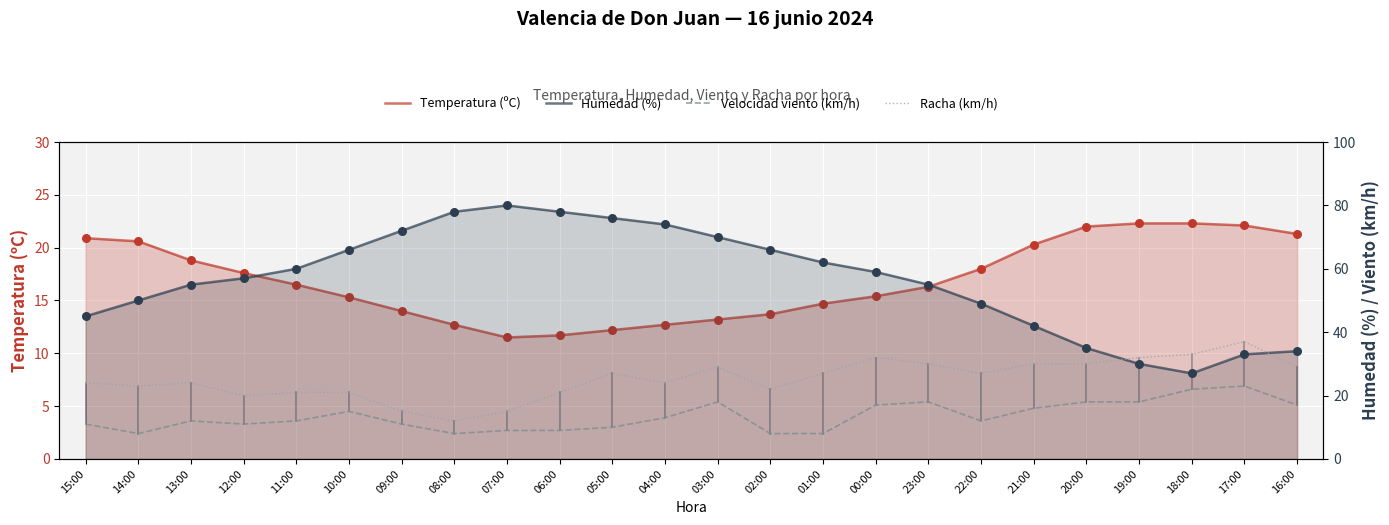

What are all the series names shown in the legend?

Temperatura (ºC), Humedad (%), Velocidad viento (km/h), Racha (km/h)